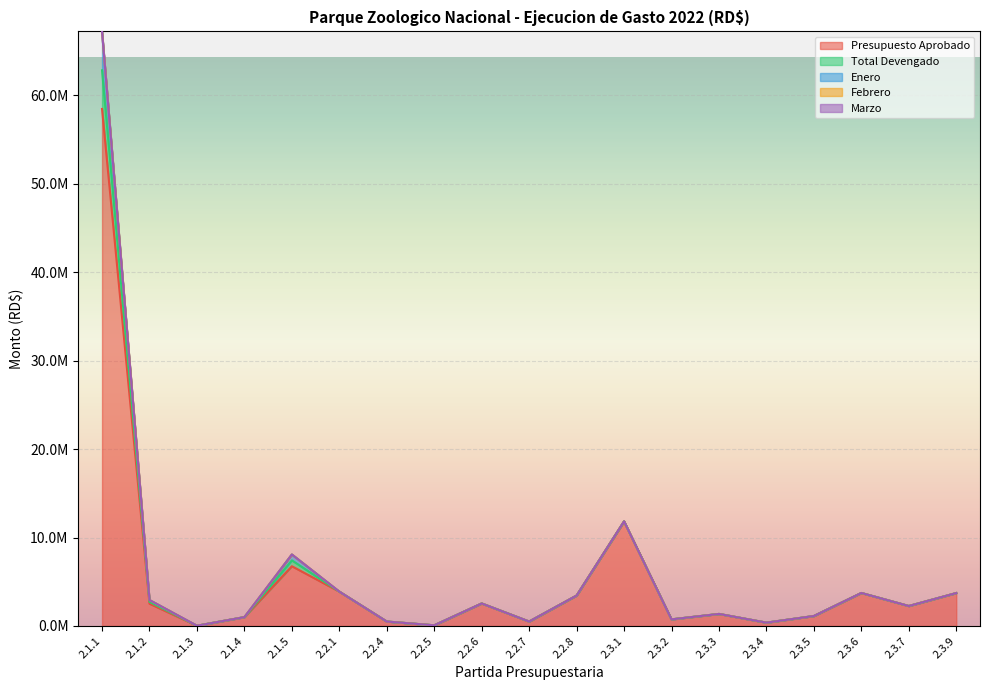

What is the difference between the maximum and minimum values in the Presupuesto Aprobado series?

58426500